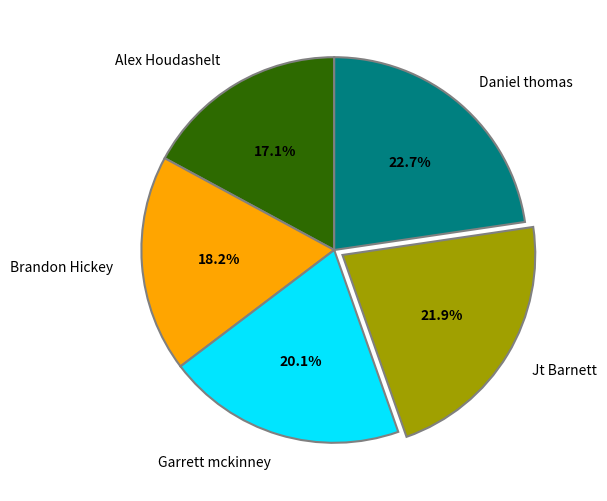

The Alex Houdashelt slice represents 17% of the pie. True or false?

True